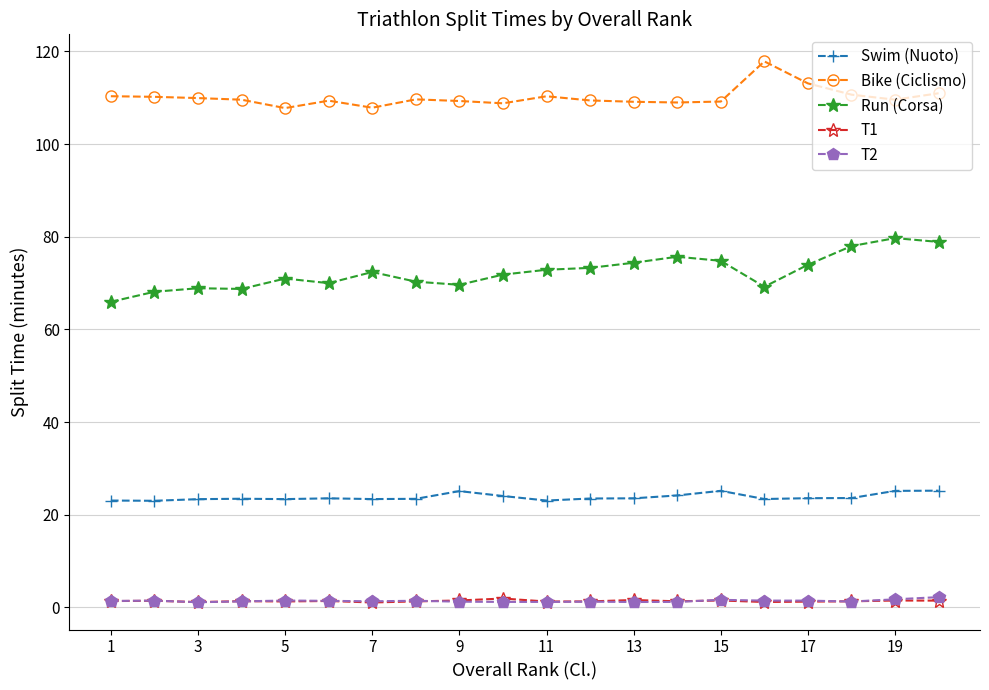

True or false: T1 and Run (Corsa) intersect in this chart.

False